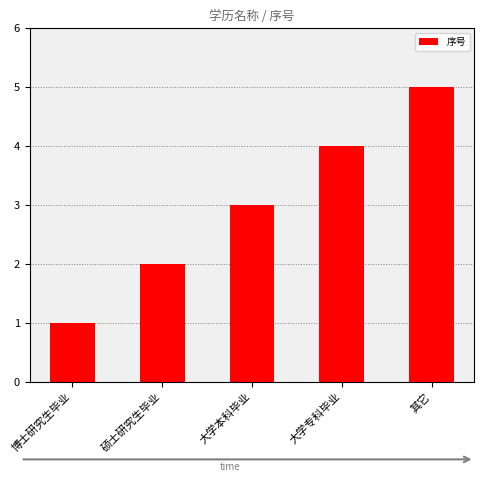

What value does the data have at 大学本科毕业?

3